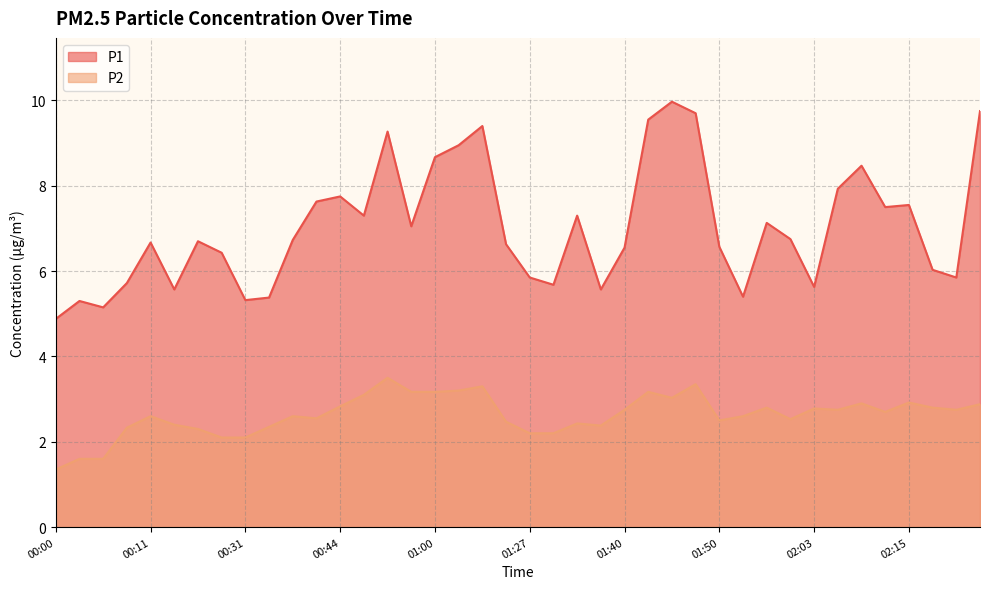

The P2 series shows 3.1 at 00:31. True or false?

False